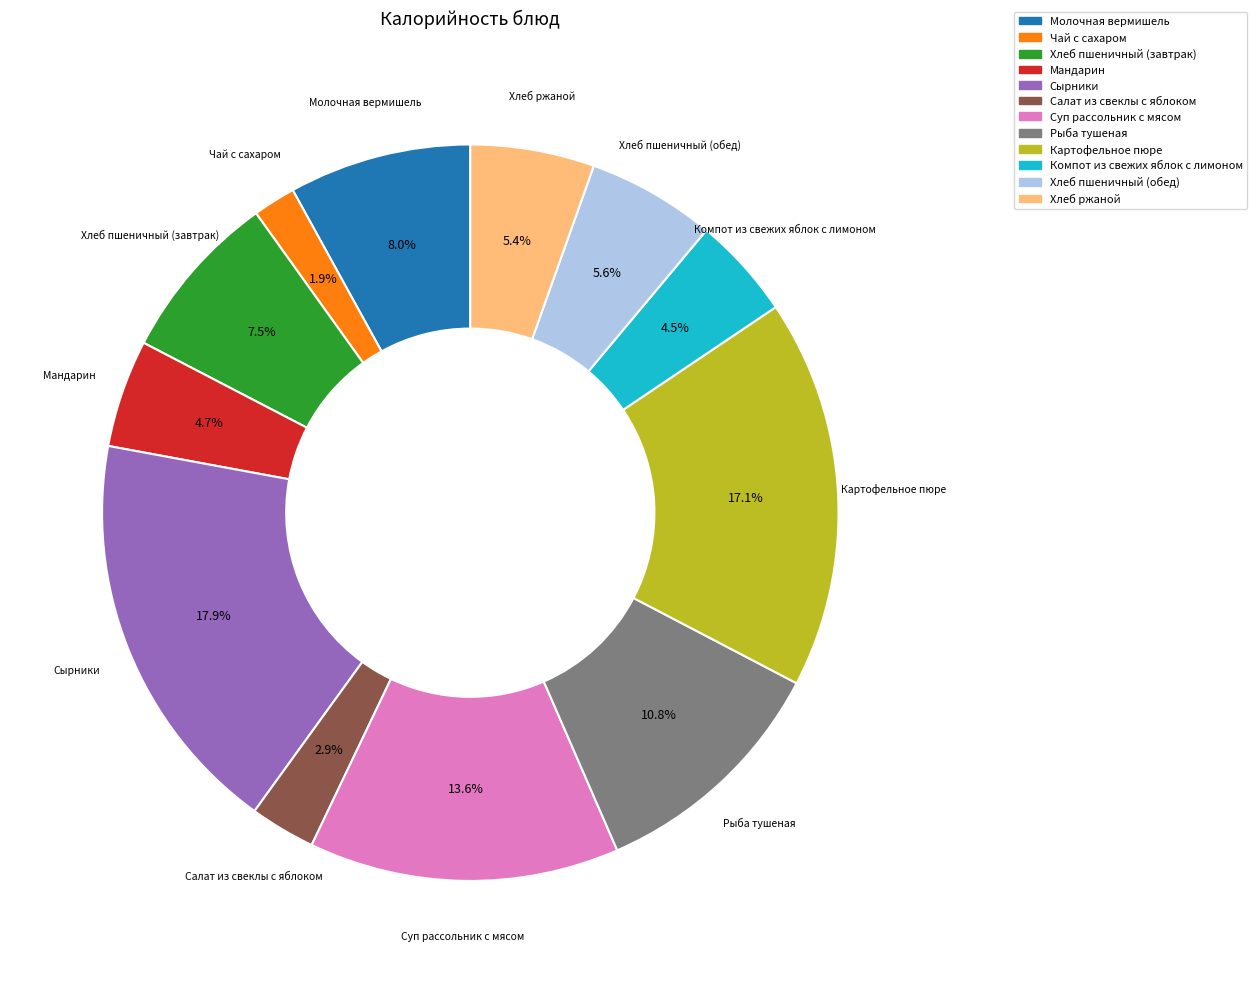

How many segments does this pie chart have?

12